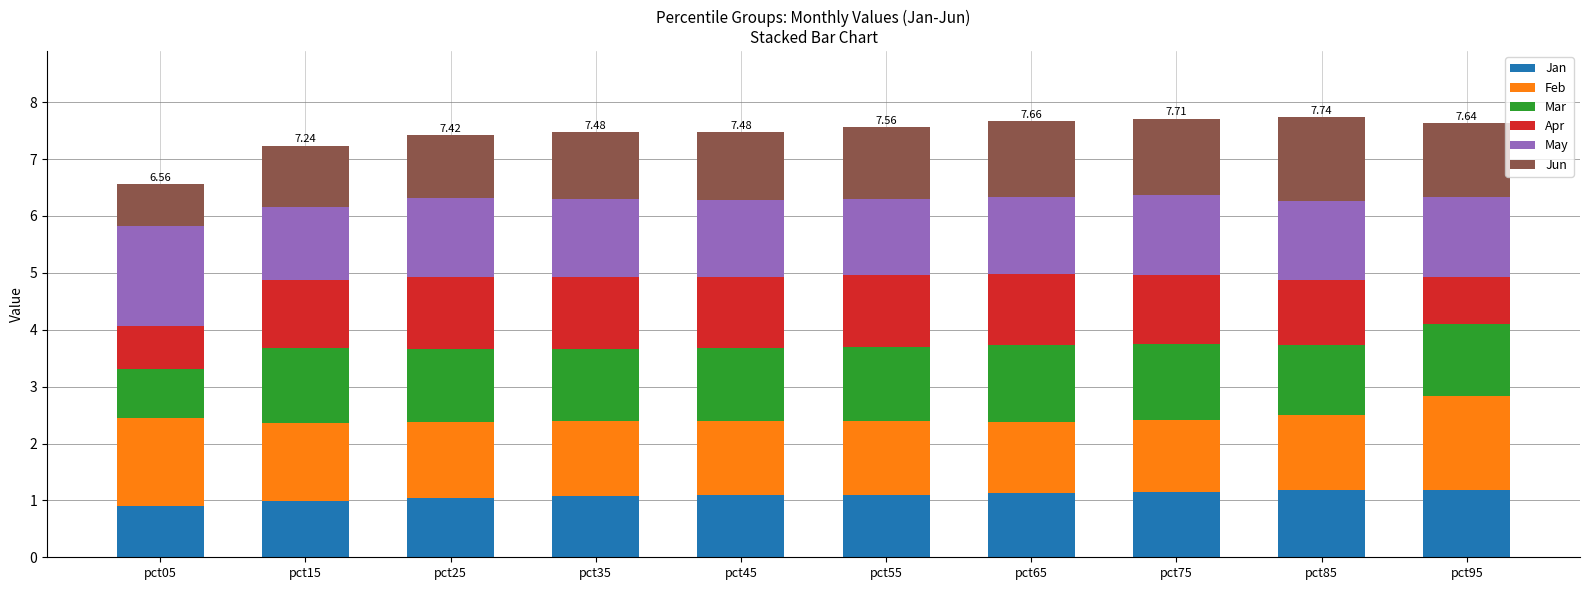

What is the total value across all series at pct85?

7.7